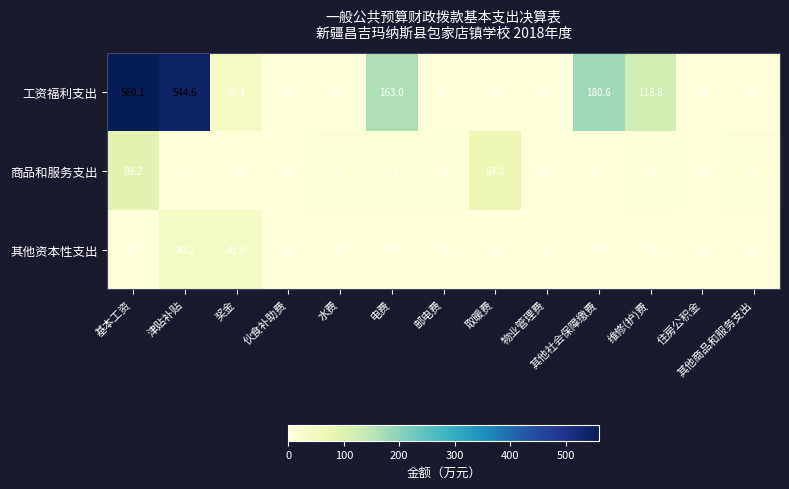

What is the sum of the 商品和服务支出 values at 维修(护)费 and 伙食补助费?

2.3